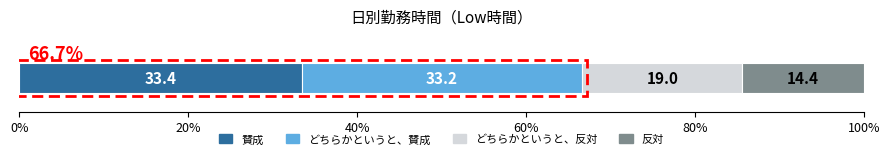

What is the lowest value of the 賛成 series?

33.4